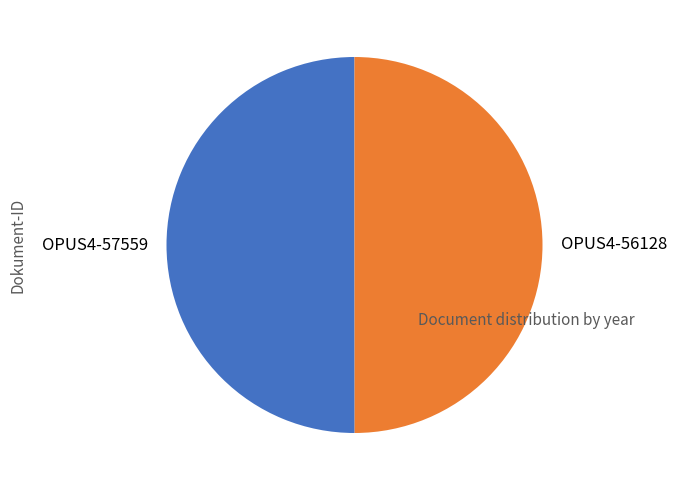

What is the ratio of the value at OPUS4-57559 to the value at OPUS4-56128?

1.0